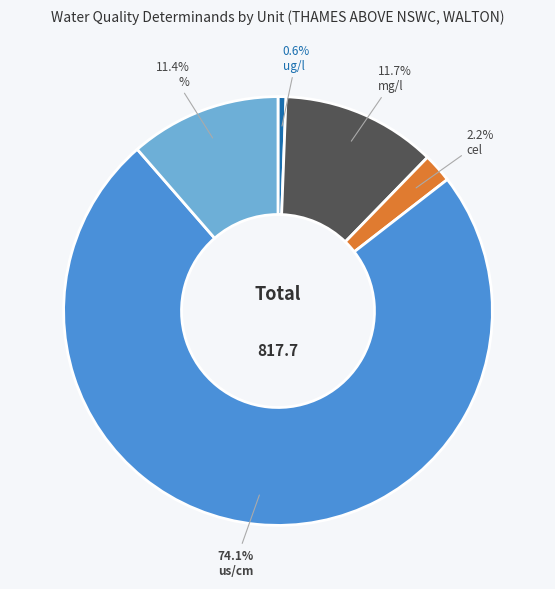

Is there any slice that represents more than half of the pie?

Yes